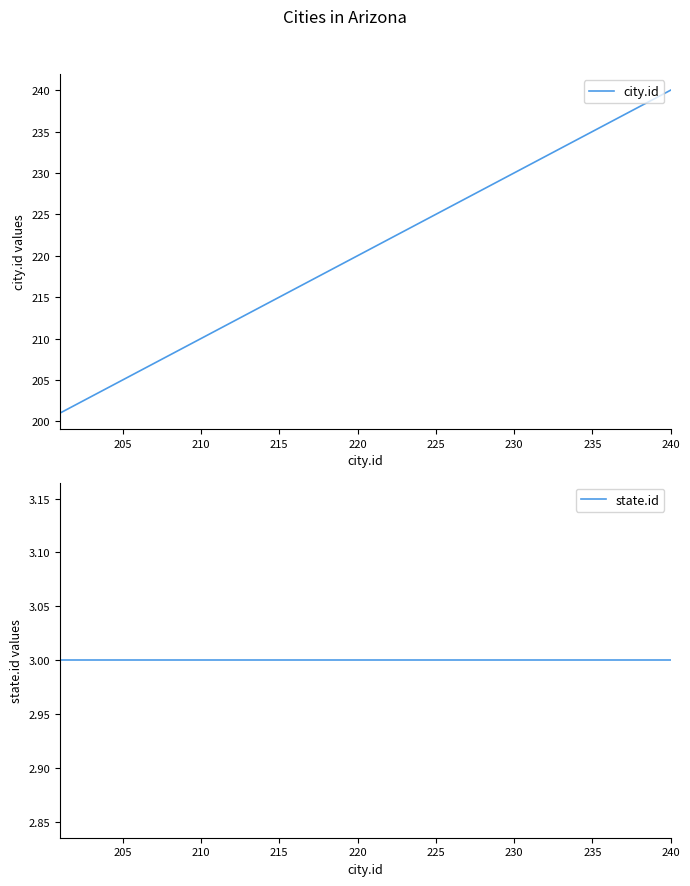

Does the chart have visible grid lines?

No